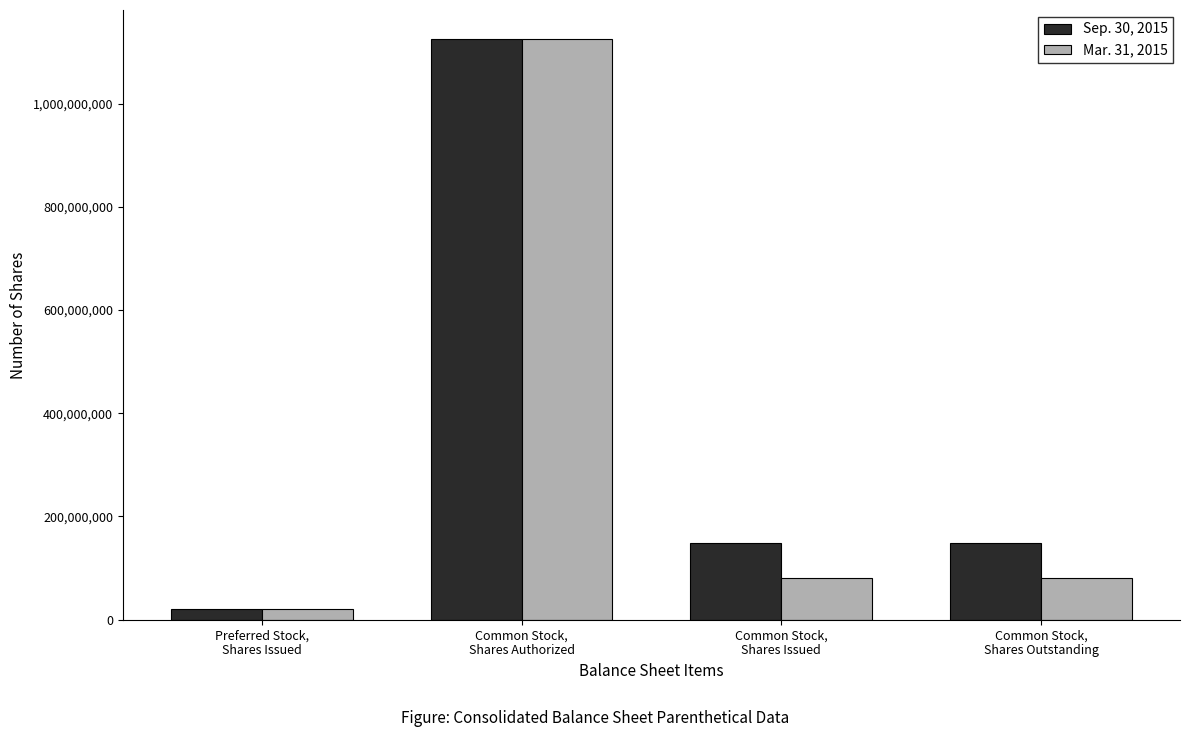

The value of Sep. 30, 2015 at Common Stock,
Shares Outstanding is 258426764. True or false?

False